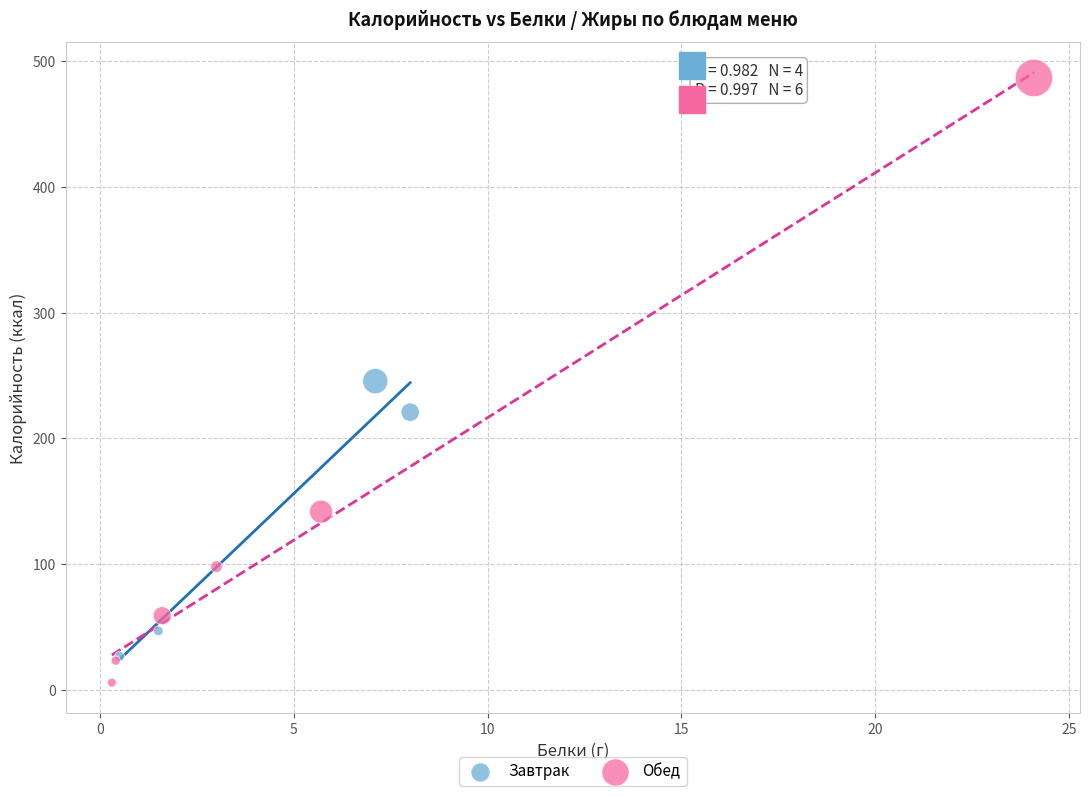

Which series reaches the maximum Y coordinate?

Обед